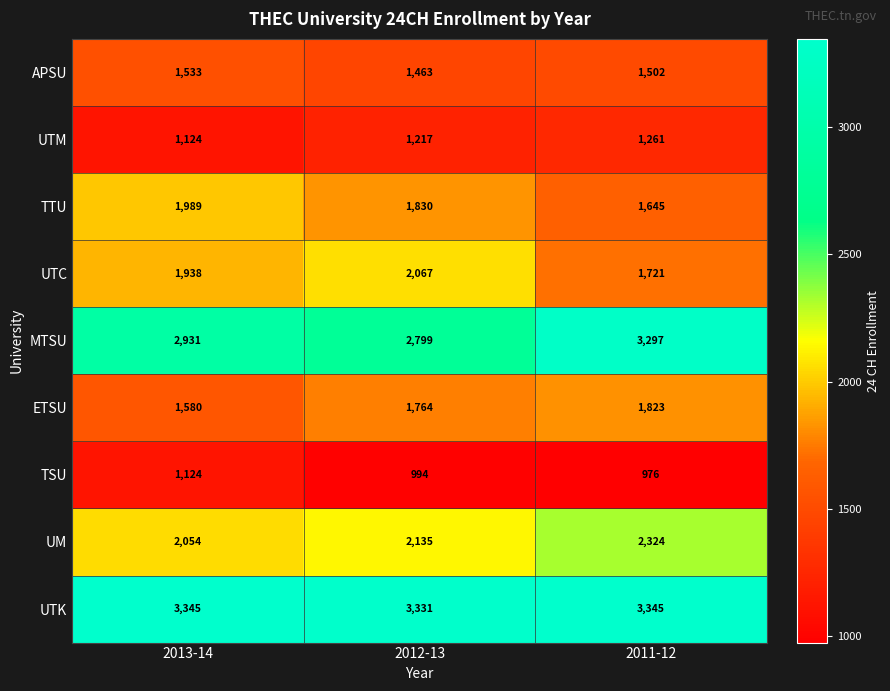

At how many categories does at least one series exceed 2601?

3